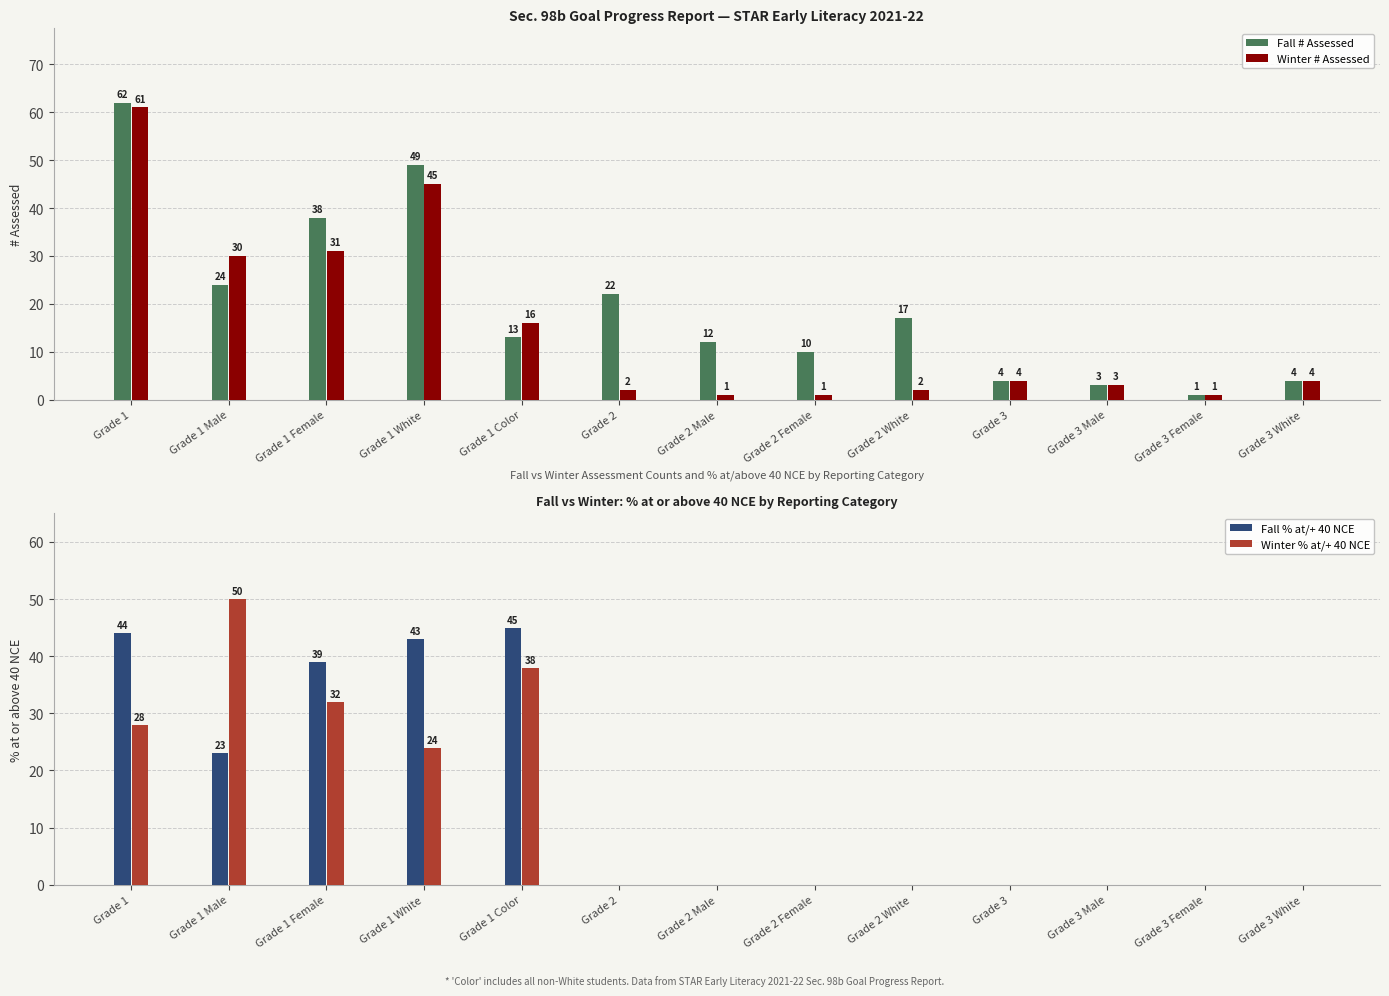

What are all the series names shown in the legend?

Fall # Assessed, Winter # Assessed, Fall % at/+ 40 NCE, Winter % at/+ 40 NCE